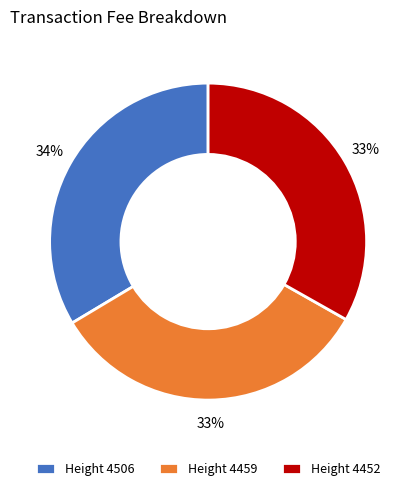

The Height 4506 slice represents 34% of the pie. True or false?

True